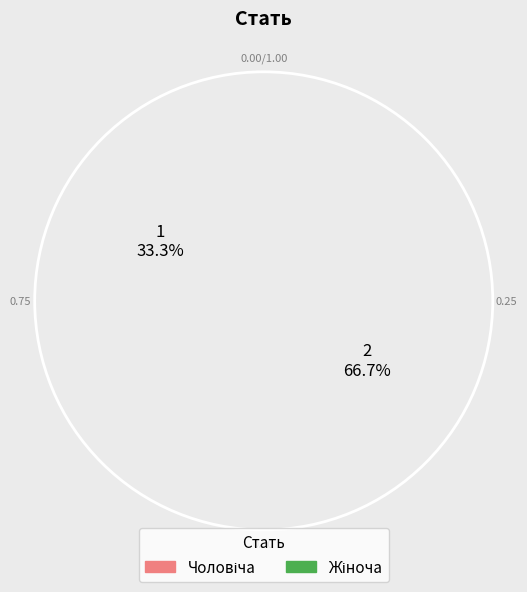

What is the majority slice?

Жіноча